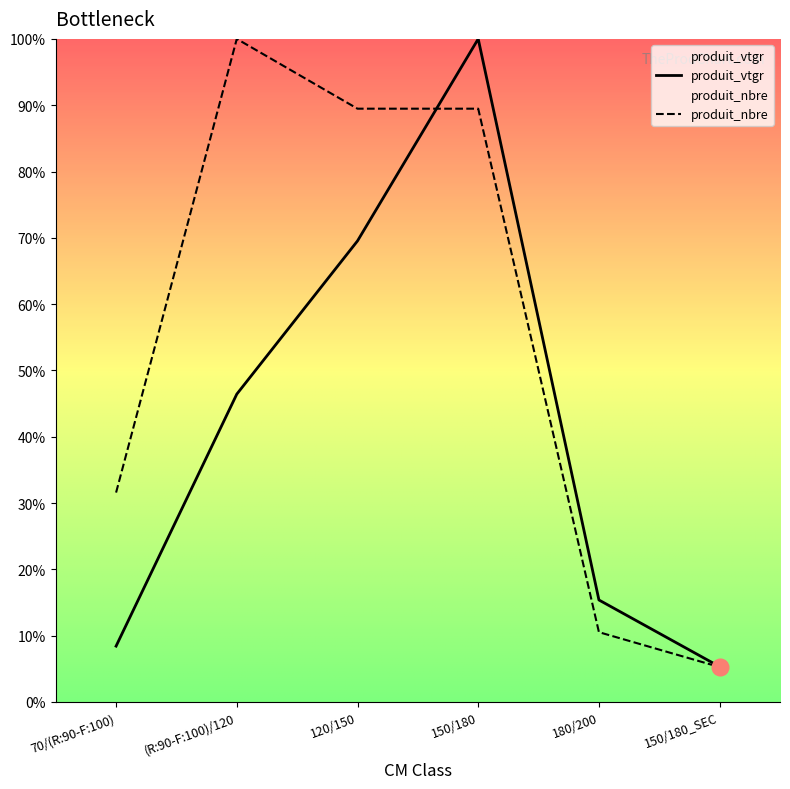

Which series has the widest spread of values?

produit_nbre